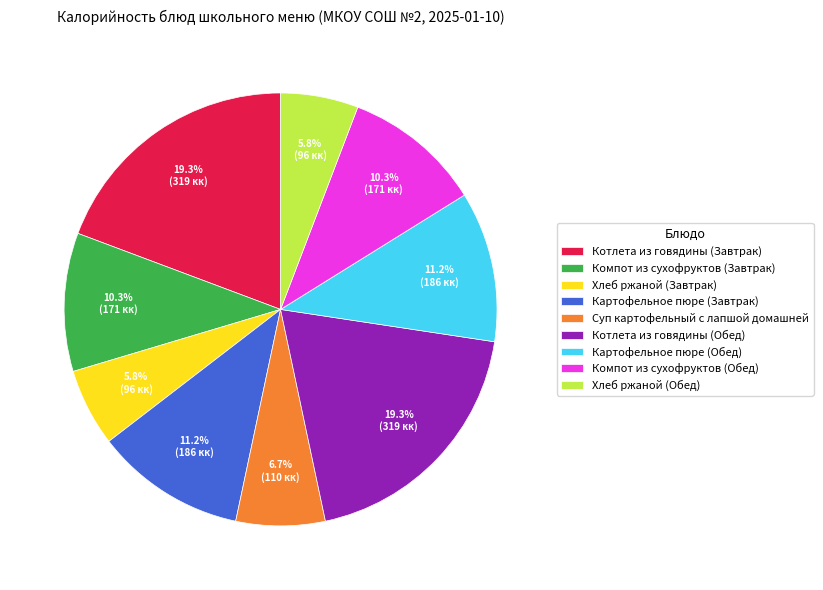

Does Котлета из говядины (Завтрак) account for over 50% of the chart?

No